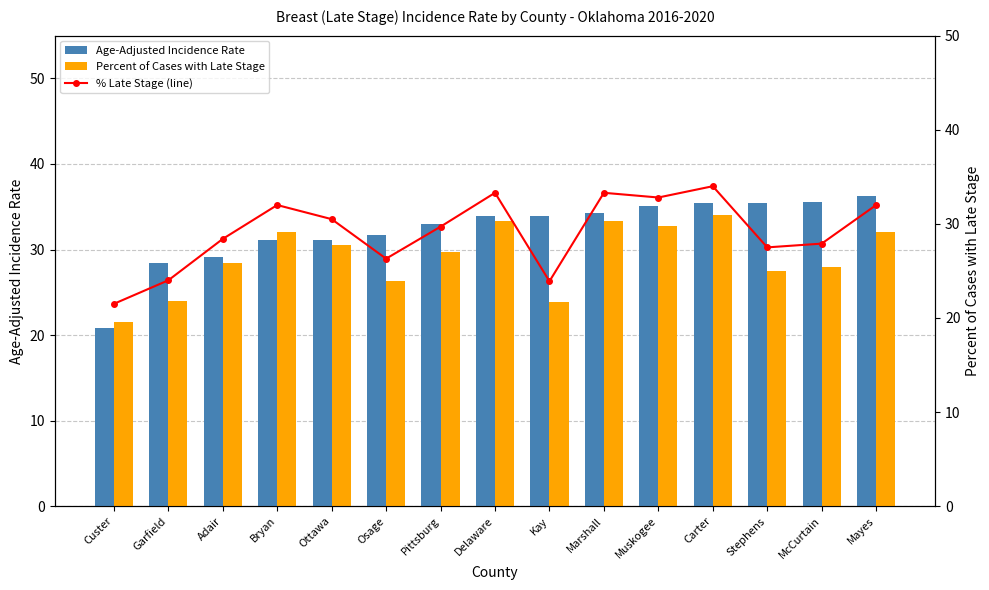

Are the bars grouped side by side (vs. stacked)?

Yes